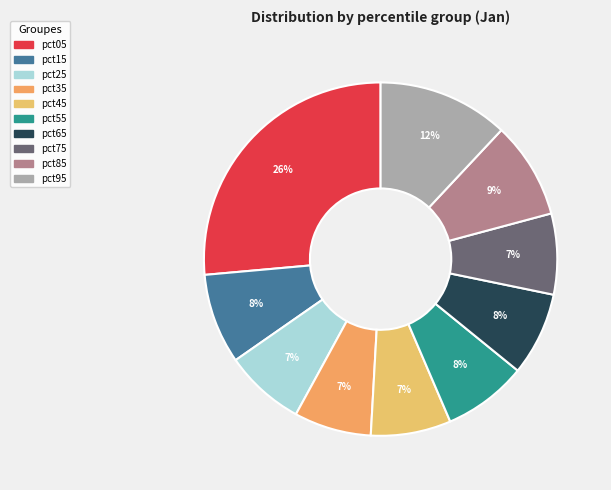

True or false: pct15 accounts for 8% of the total.

True